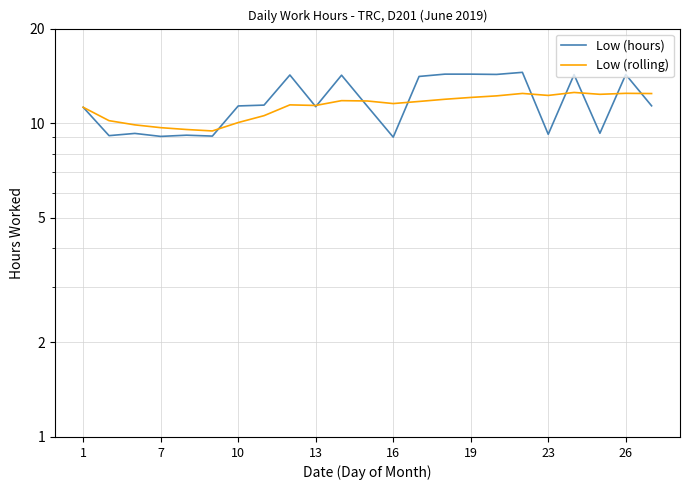

What is the highest value of the Low (hours) series?

14.5